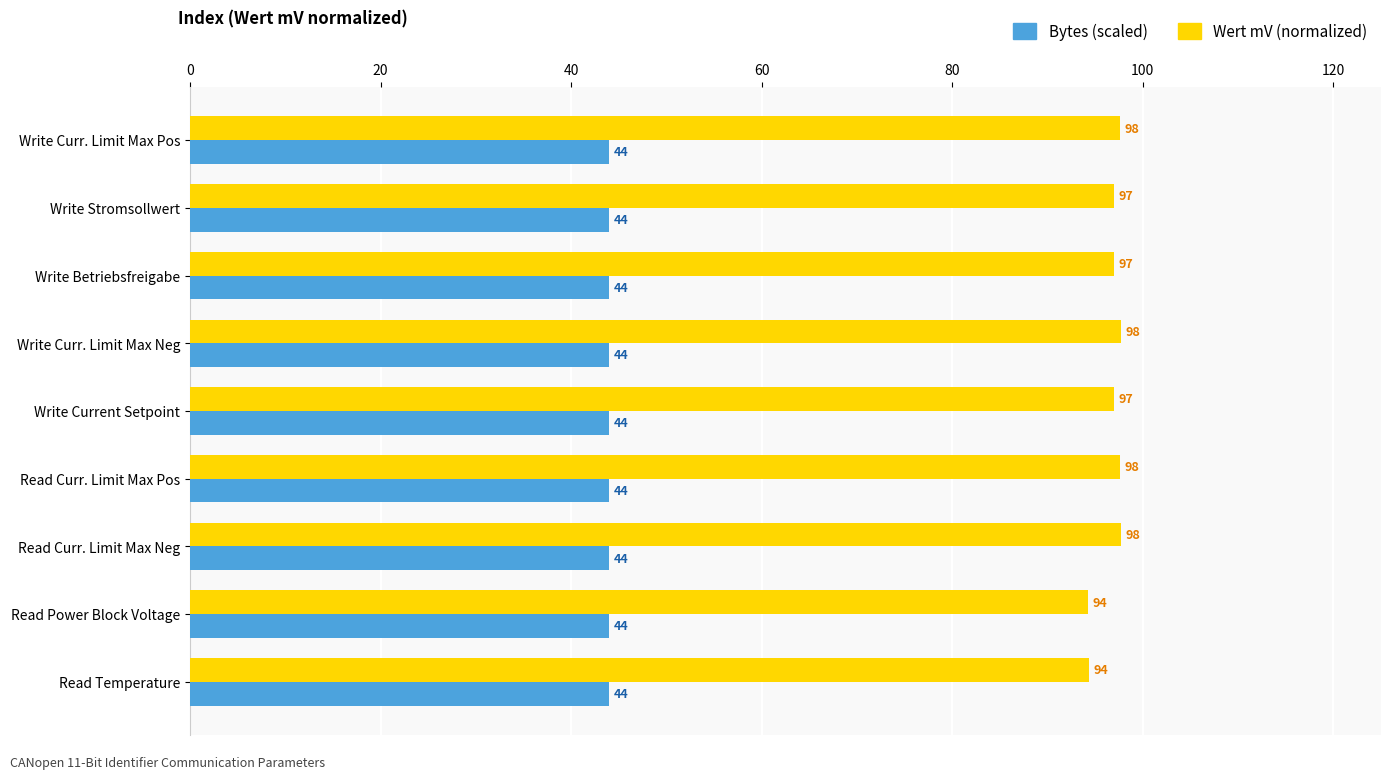

Is it true that Wert mV (normalized) equals 32.5 at Write Curr. Limit Max Neg?

False